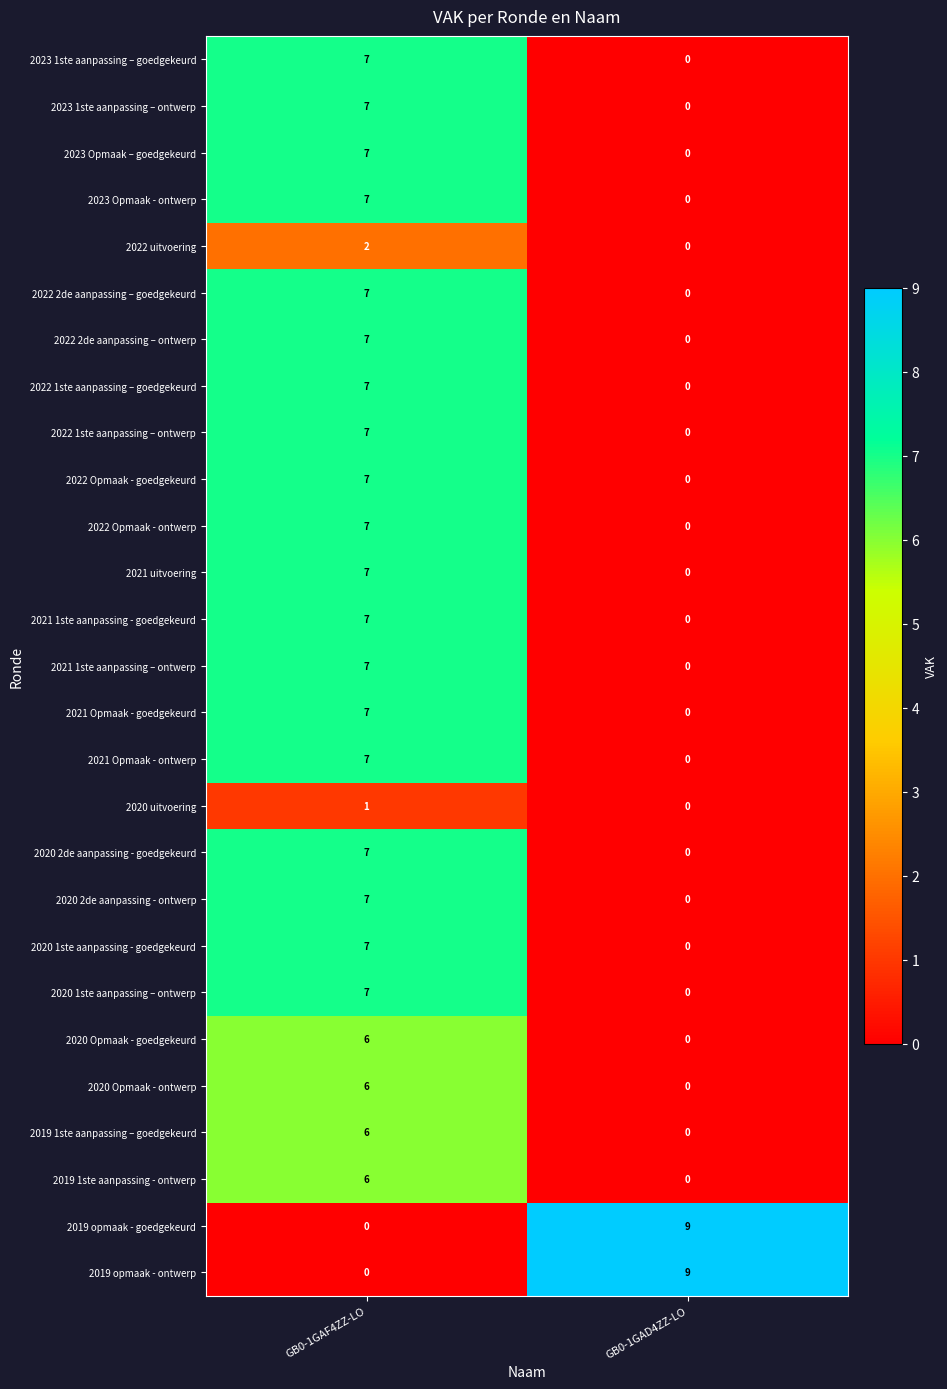

True or false: 2020 Opmaak - goedgekeurd has a value of 6 at GB0-1GAF4ZZ-LO.

True